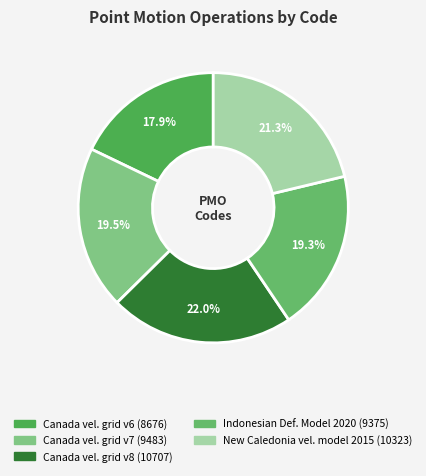

How many segments does this pie chart have?

5